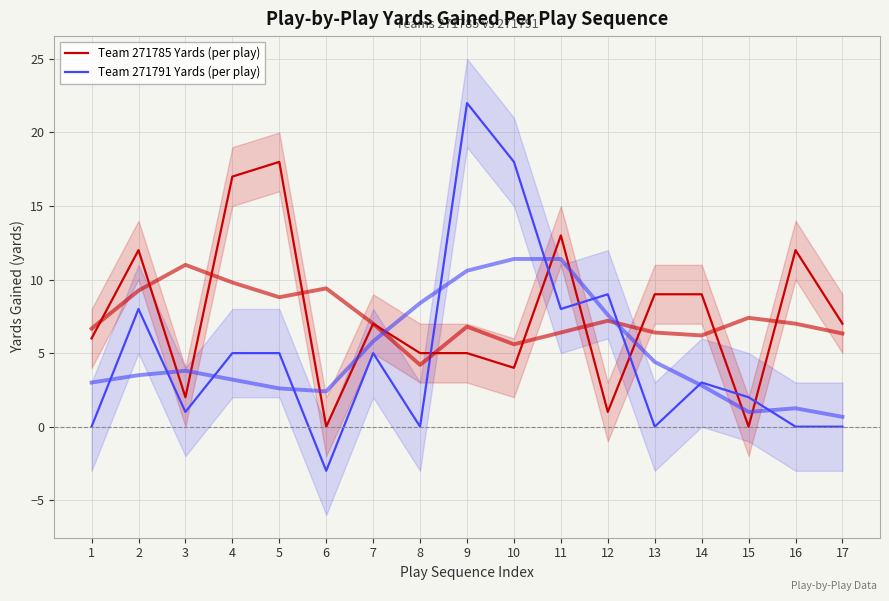

What is the total value across all series at 17?

7